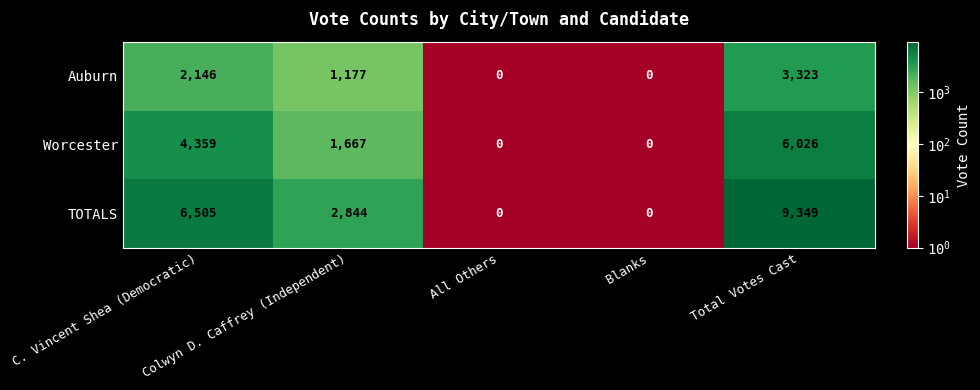

How many data points does each series have?

5